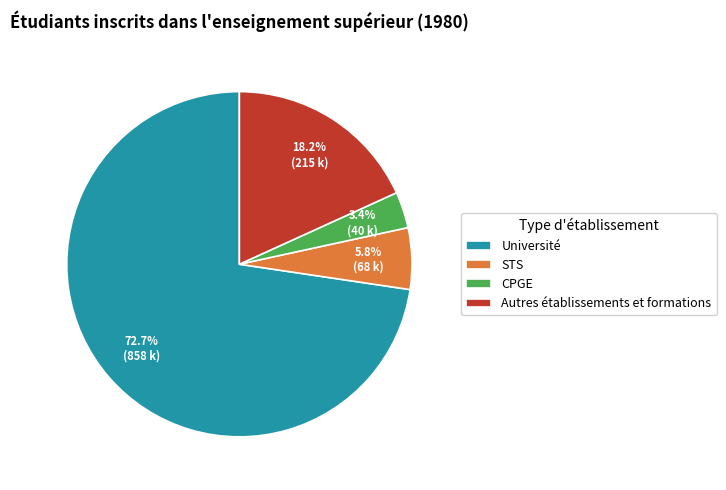

What percentage is the Autres établissements et formations slice, to the nearest percent?

18%